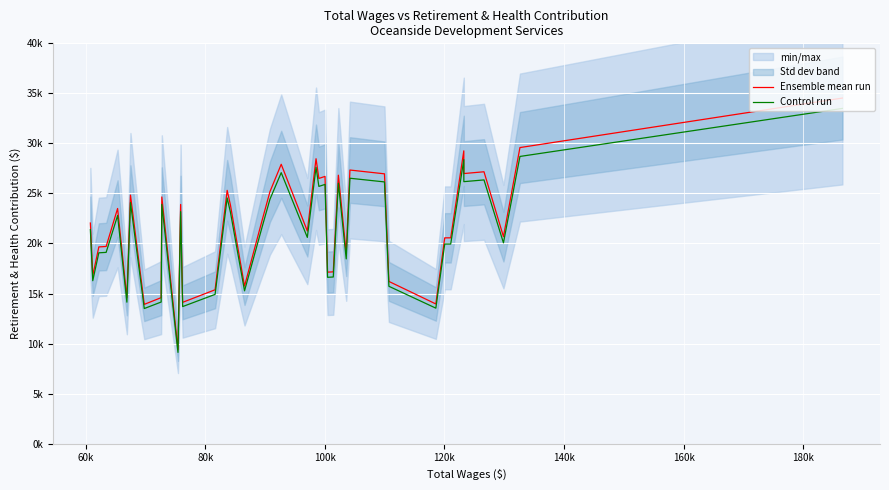

What is the average value of the Ensemble mean run series?

21854.8